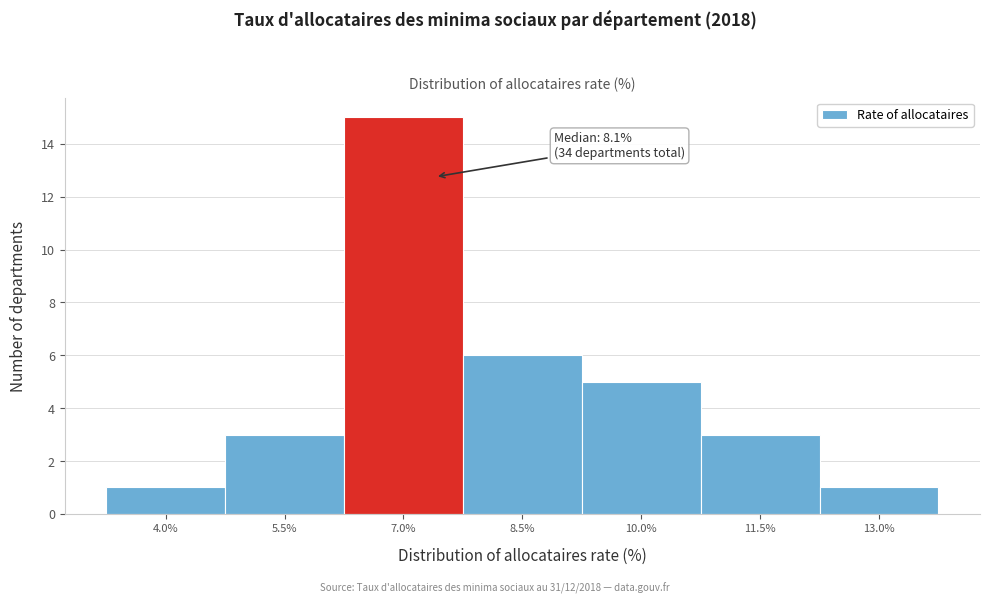

Reading left to right, what are all the values shown in this chart?

4.0%=1	5.5%=3	7.0%=15	8.5%=6	10.0%=5	11.5%=3	13.0%=1